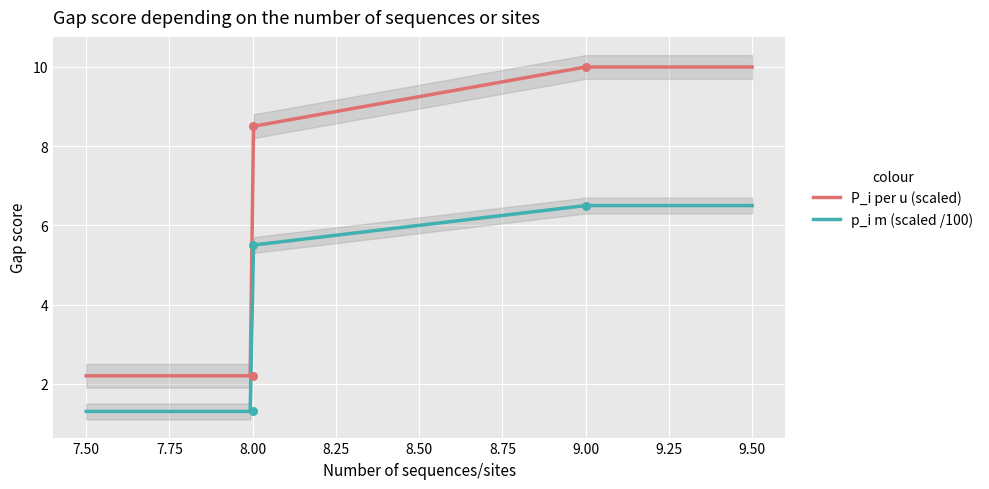

True or false: P_i per u (scaled) and p_i m (scaled /100) intersect in this chart.

False